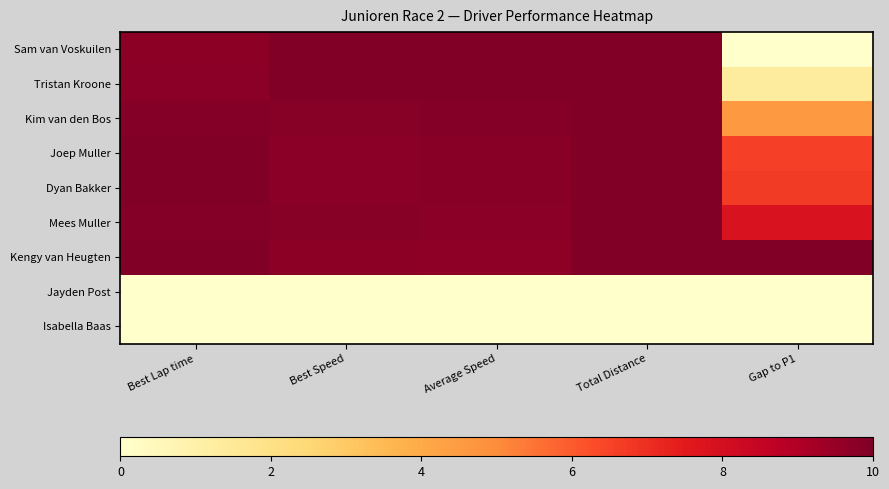

Which category has the highest value across all series?

Best Speed